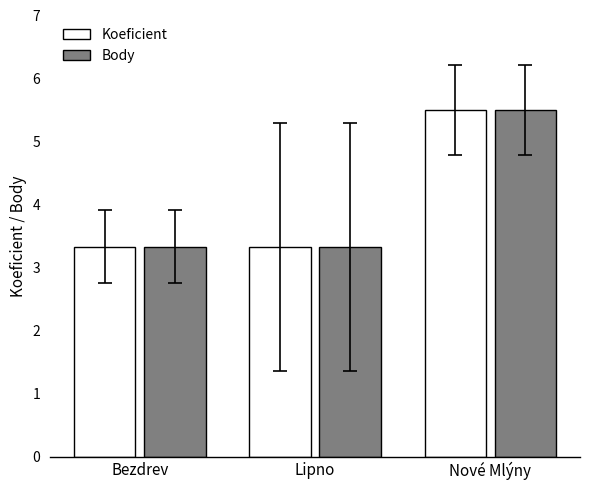

What are all the series names shown in the legend?

Koeficient, Body